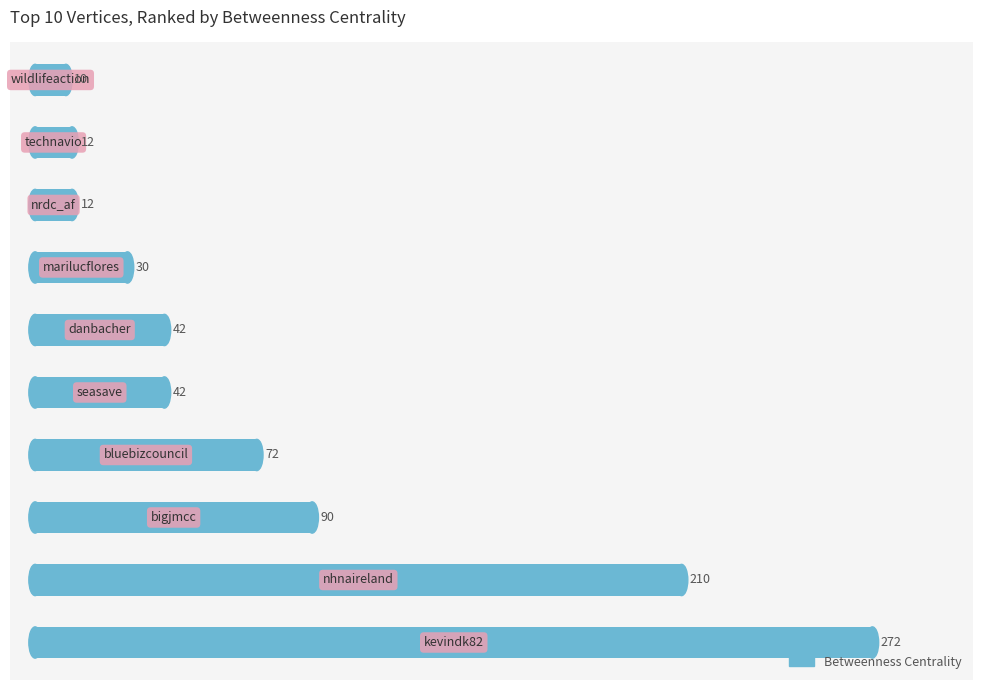

What is the difference between the maximum and minimum values?

262